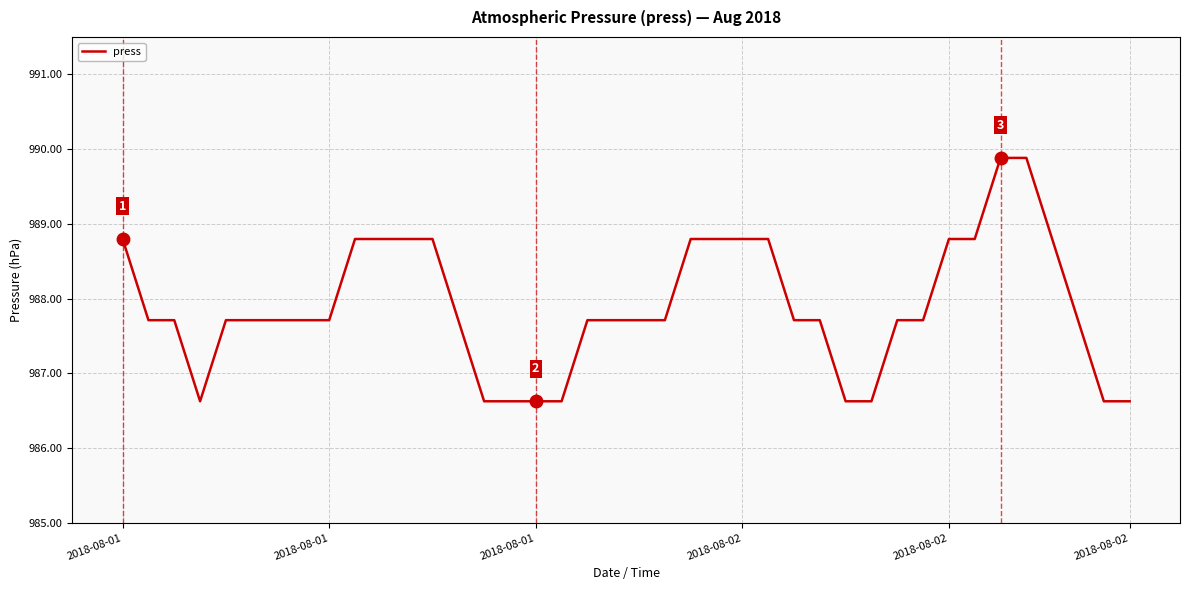

What is the smallest value displayed?

986.6